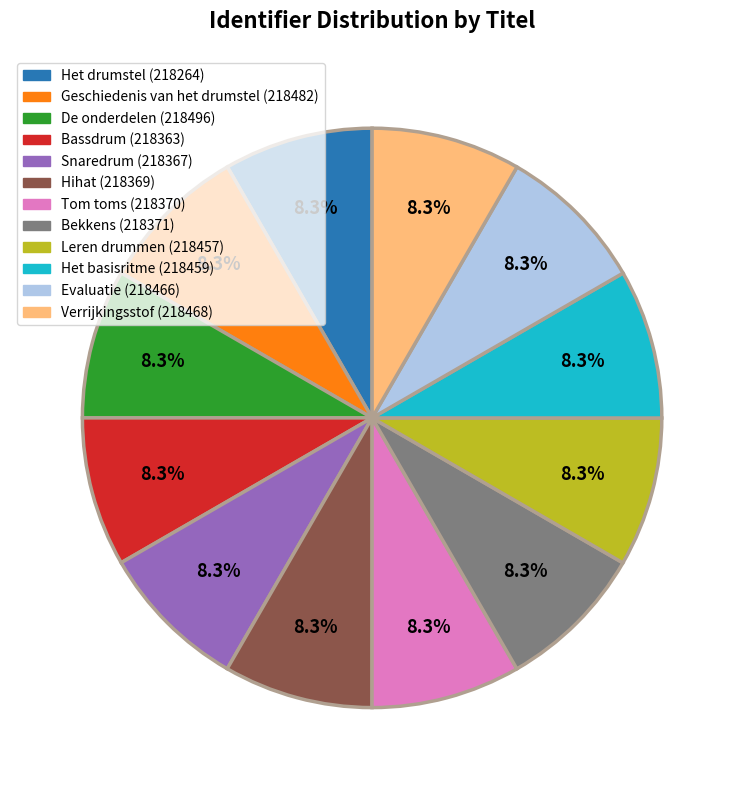

Is it true that Verrijkingsstof is 1% of the pie?

False